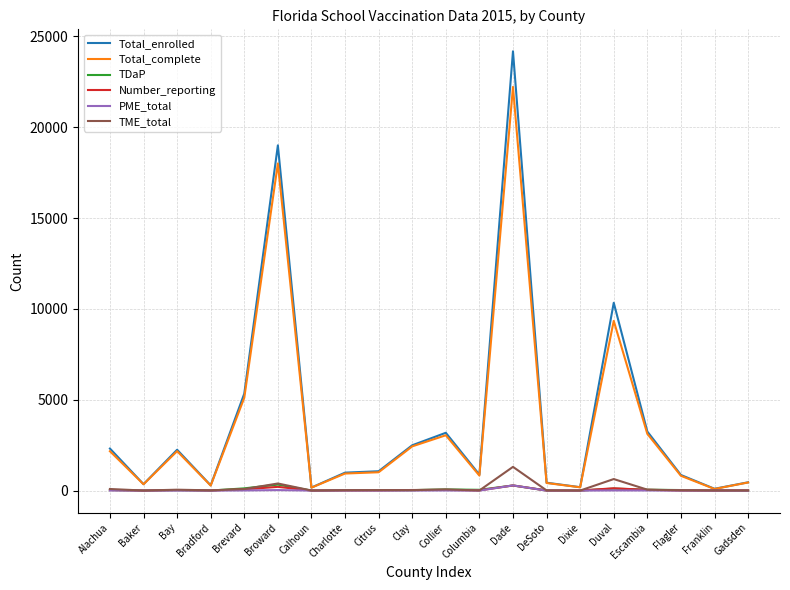

Which series has the widest spread of values?

Total_enrolled